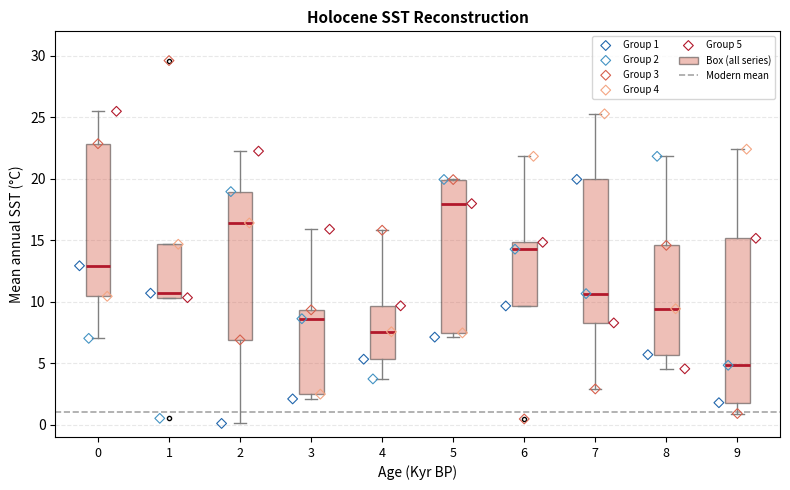

Reading left to right, transcribe this box plot: for each box, give where its median line is, the range the box spans, and where its two whiskers end, as read against the y-axis. The values are not printed on the chart, so give them approximately, as read against the axis.

0: median 13.0, box 10.5 to 23.0, whiskers 7.0 to 25.5
1: median 10.5 (just above the box's lower edge), box 10.5 to 14.5, whiskers 10.5 to 14.5
2: median 16.5, box 7.0 to 19.0, whiskers 0.0 to 22.5
3: median 8.5, box 2.5 to 9.5, whiskers 2.0 to 16.0
4: median 7.5, box 5.5 to 9.5, whiskers 3.5 to 16.0
5: median 18.0, box 7.5 to 20.0, whiskers 7.0 to 20.0
6: median 14.5, box 9.5 to 15.0, whiskers 9.5 to 22.0
7: median 10.5, box 8.5 to 20.0, whiskers 3.0 to 25.5
8: median 9.5, box 5.5 to 14.5, whiskers 4.5 to 22.0
9: median 5.0, box 2.0 to 15.0, whiskers 1.0 to 22.5